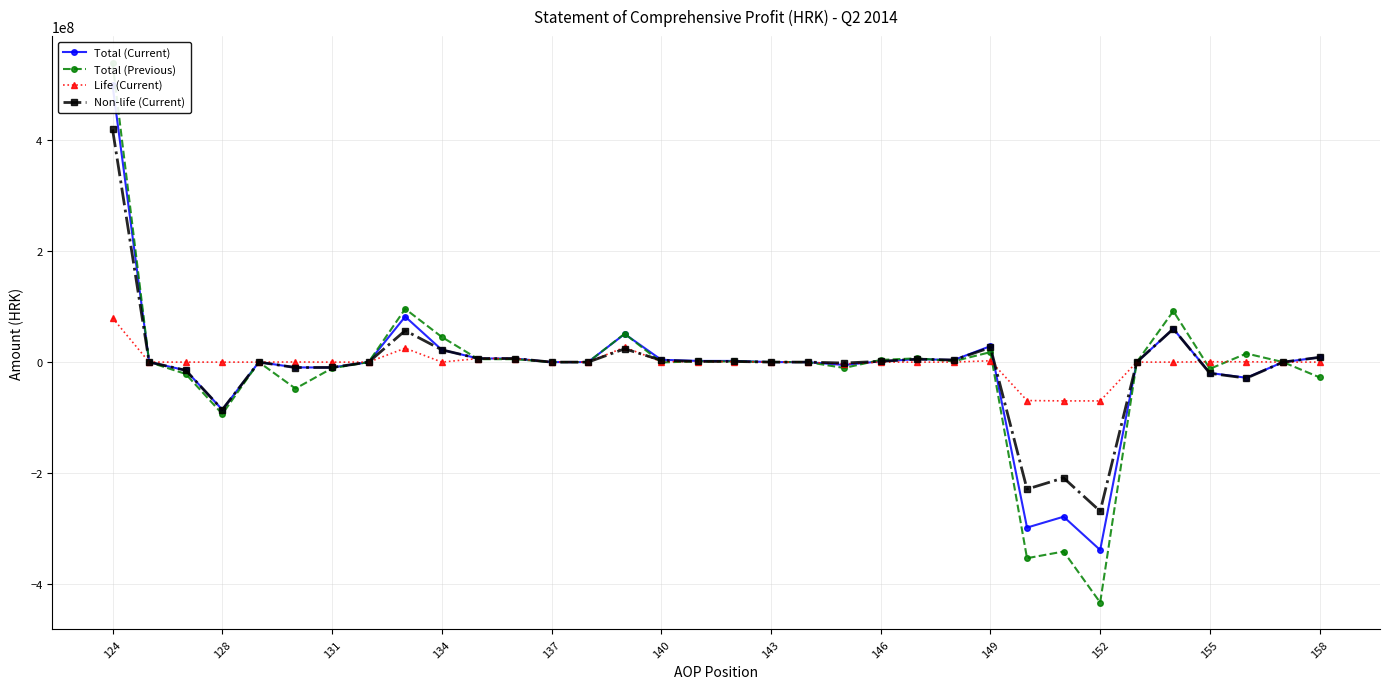

At which category is the sum across all series the highest?

124